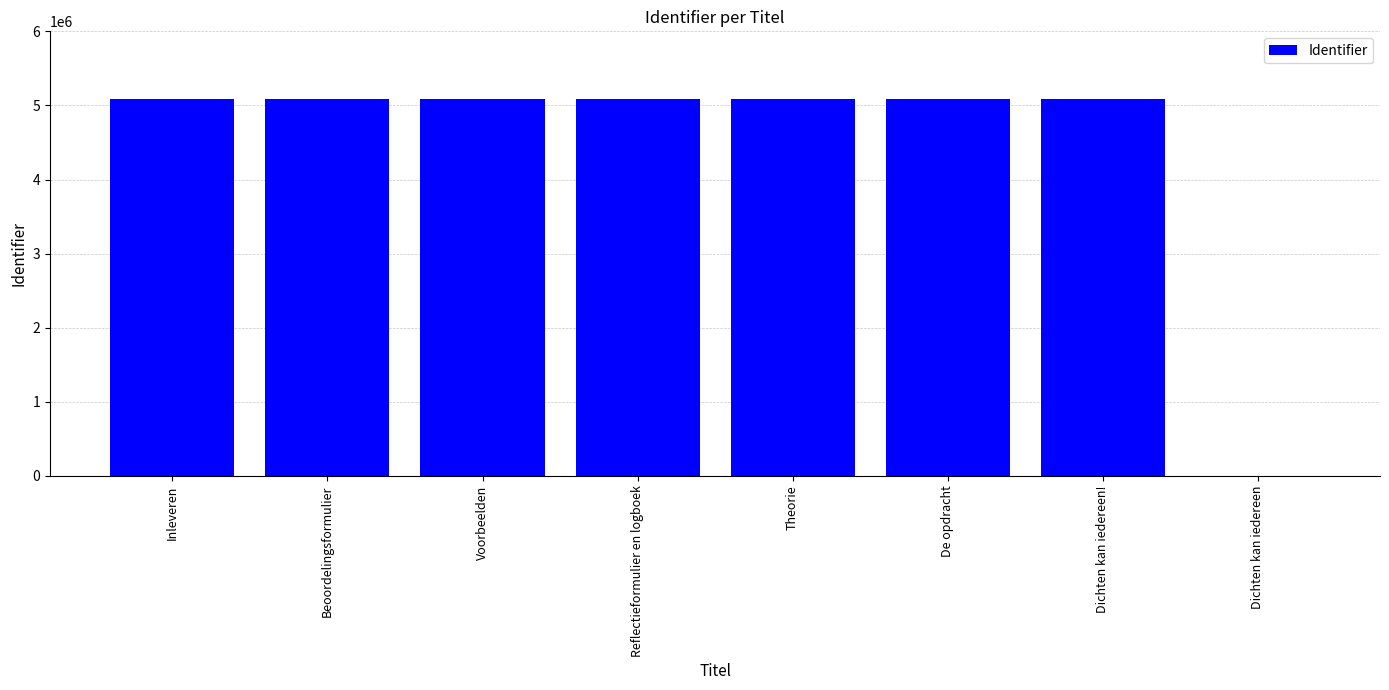

How many distinct data groups are displayed?

1